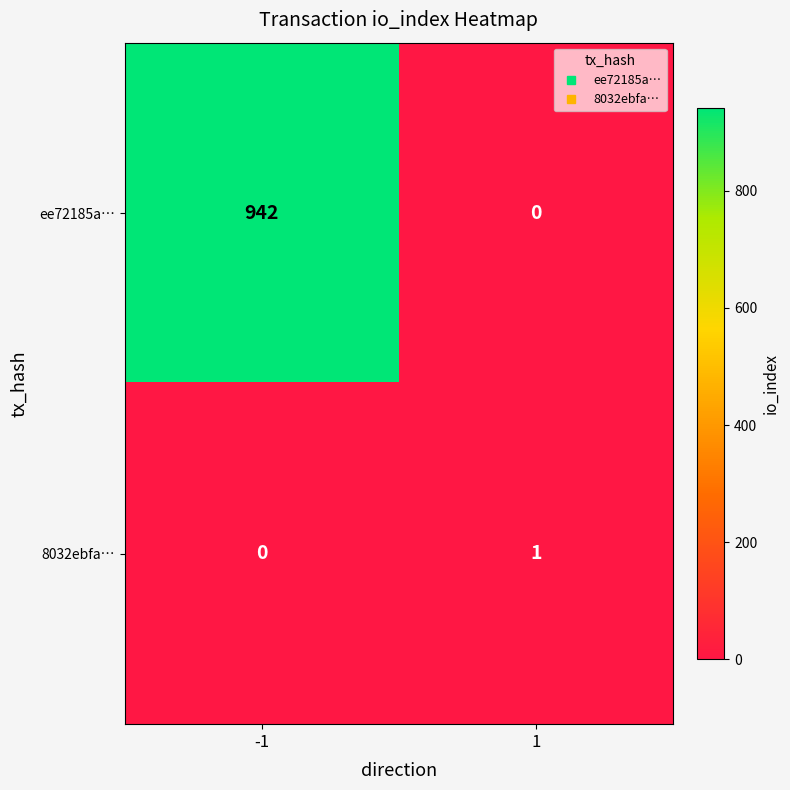

What is the maximum value shown in the chart?

942